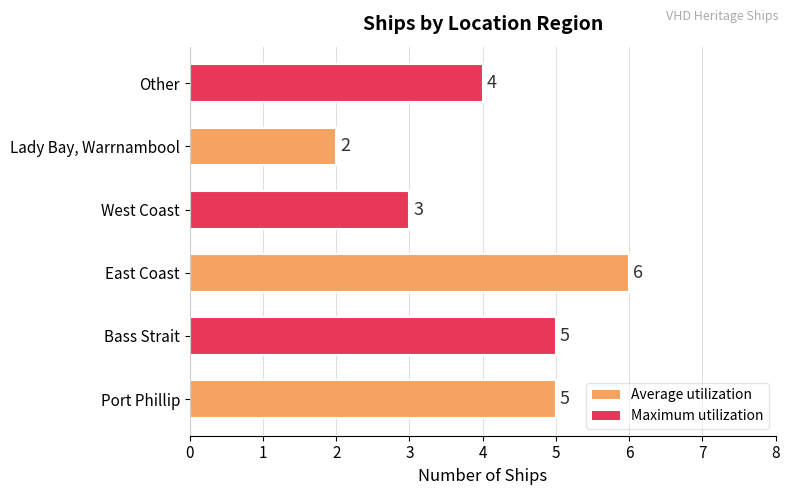

Reading bottom to top, what are all the values shown in this chart?

5	5	6	3	2	4